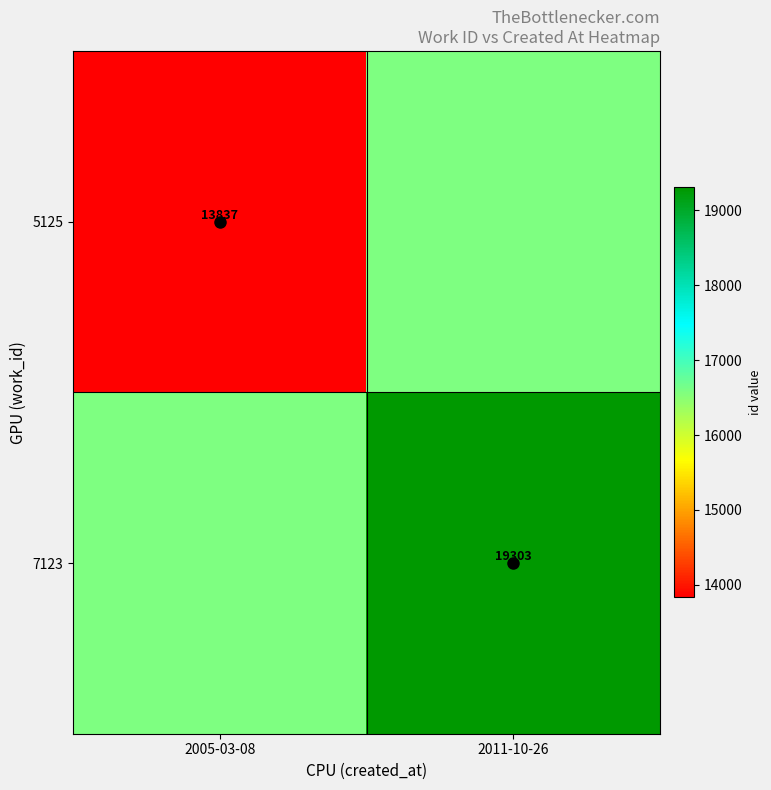

What is the sum of the 5125 values at 2011-10-26 and 2005-03-08?

30407